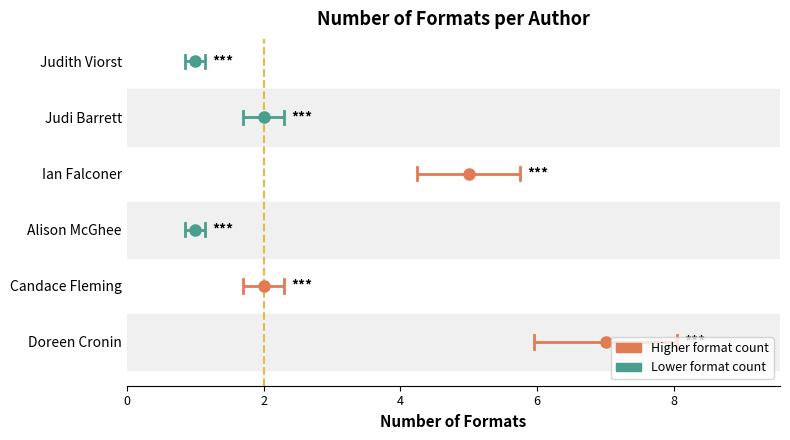

Where is the first local minimum?

Alison McGhee (21408612)